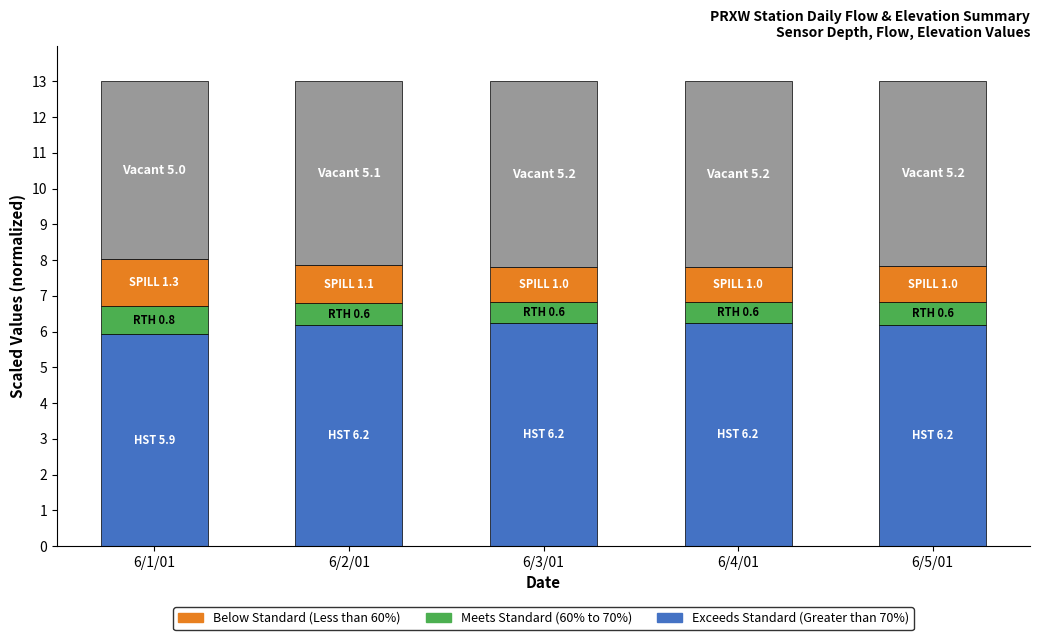

What is the total value across all series at 6/1/01?

13.0